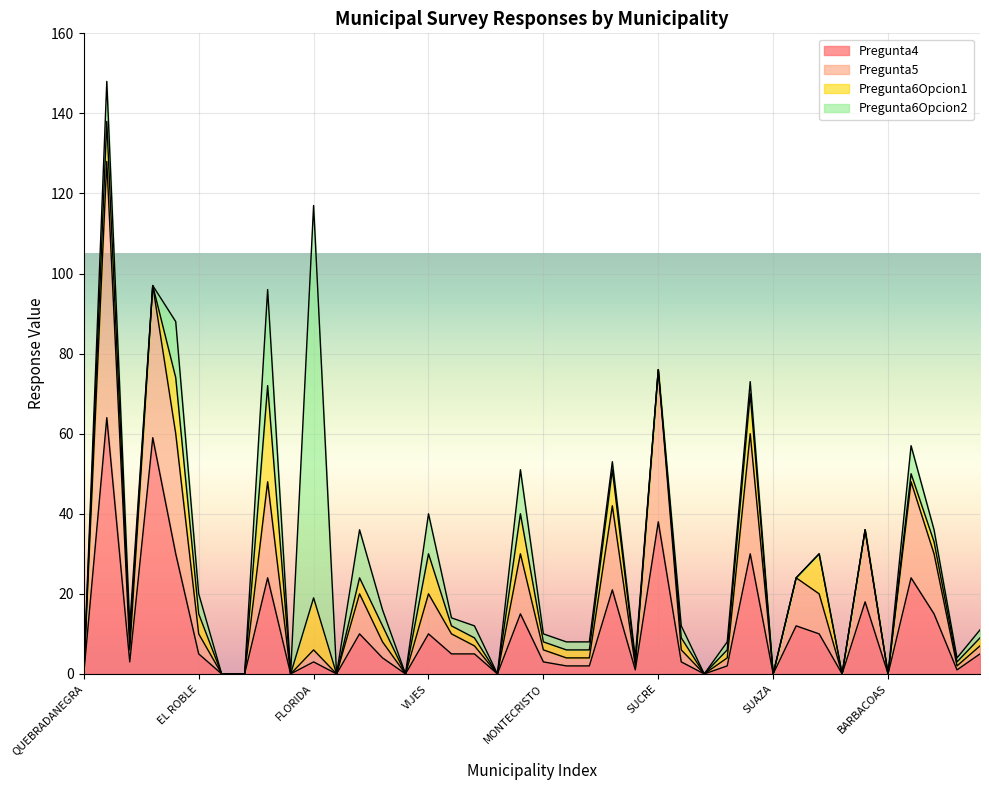

How many interior local valleys does the Pregunta4 series have?

11